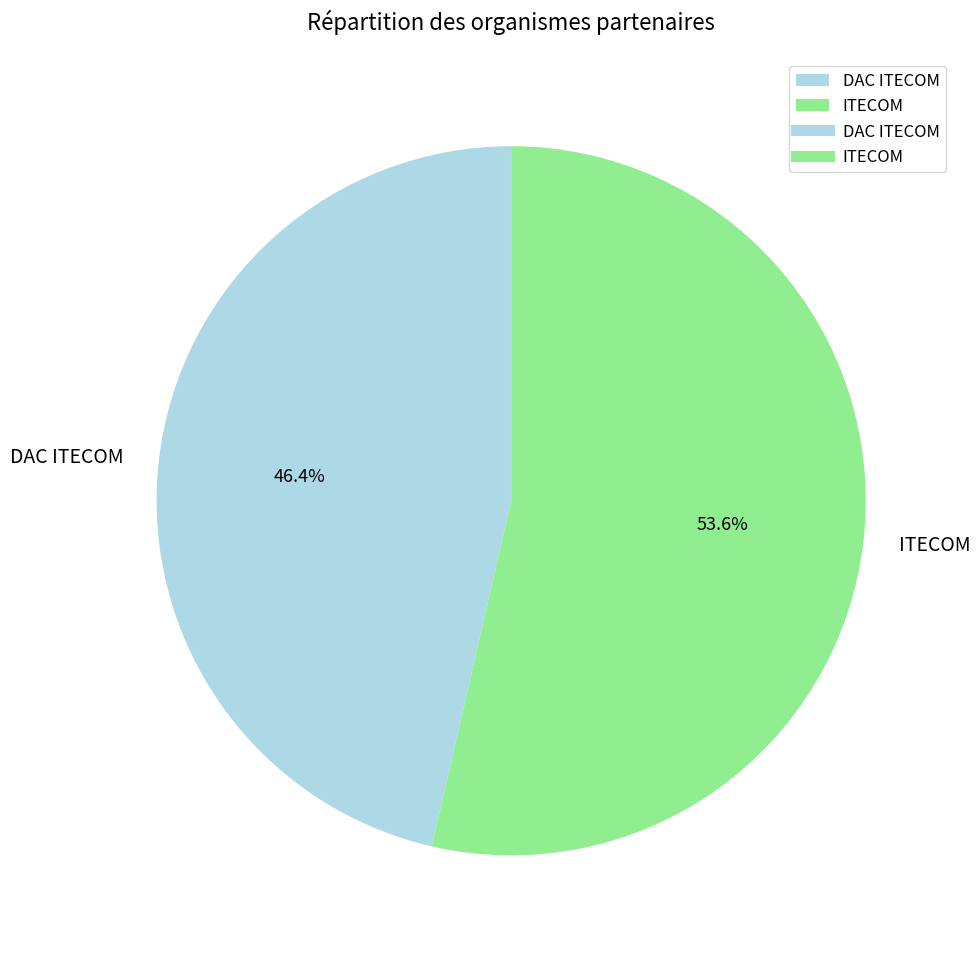

Rank the categories by value from lowest to highest.

DAC ITECOM, ITECOM